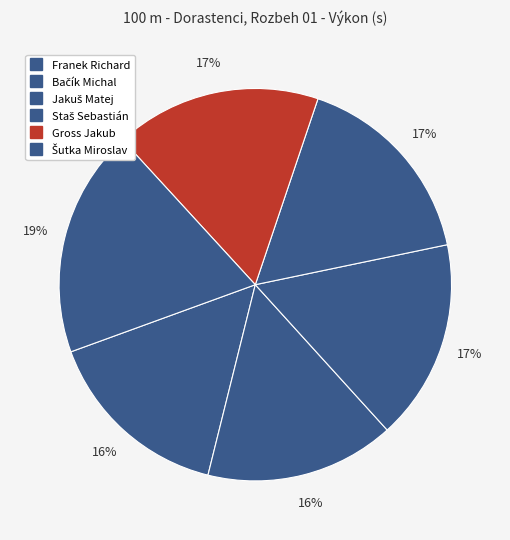

True or false: Šutka Miroslav accounts for 19% of the total.

True